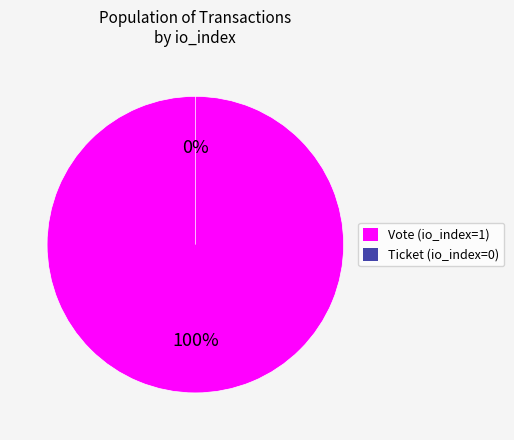

What is the change in value from Vote (io_index=1) to Ticket (io_index=0)?

-1